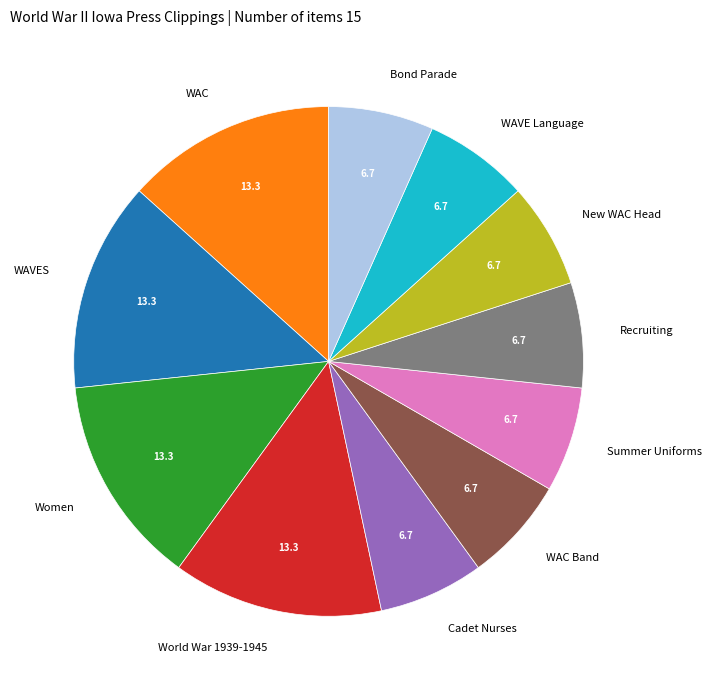

Does any single category account for the majority?

No